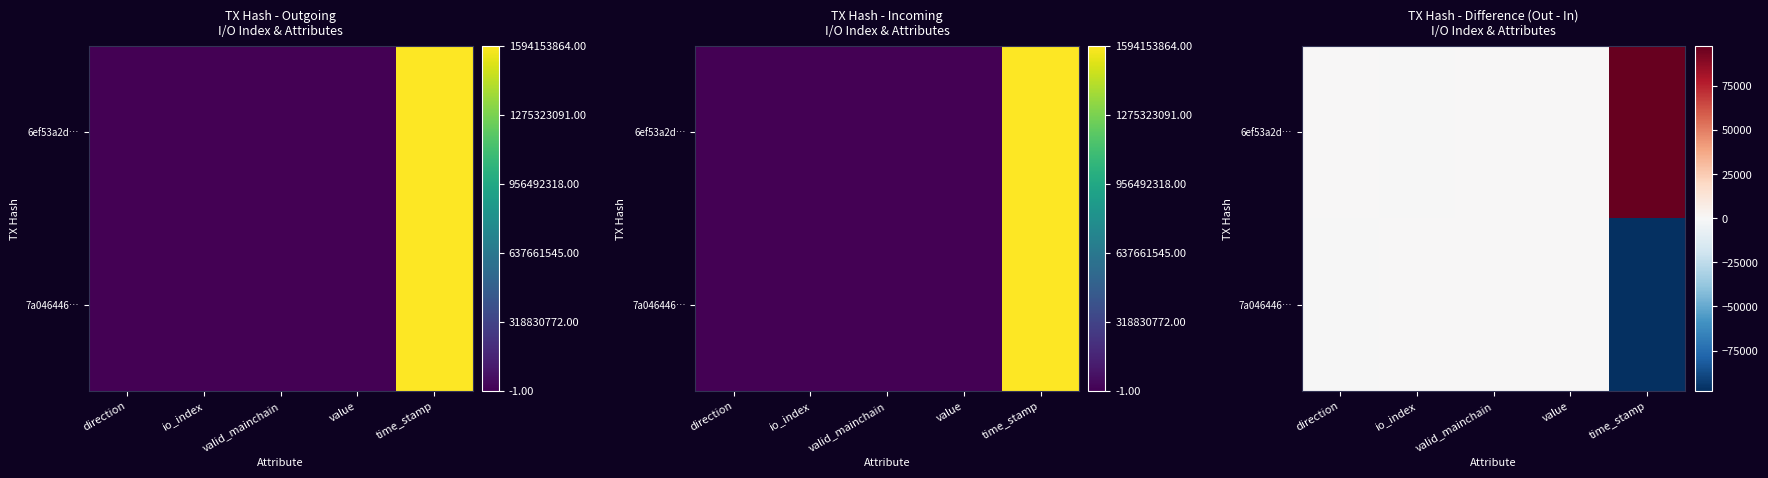

Count the number of categories in the chart.

5